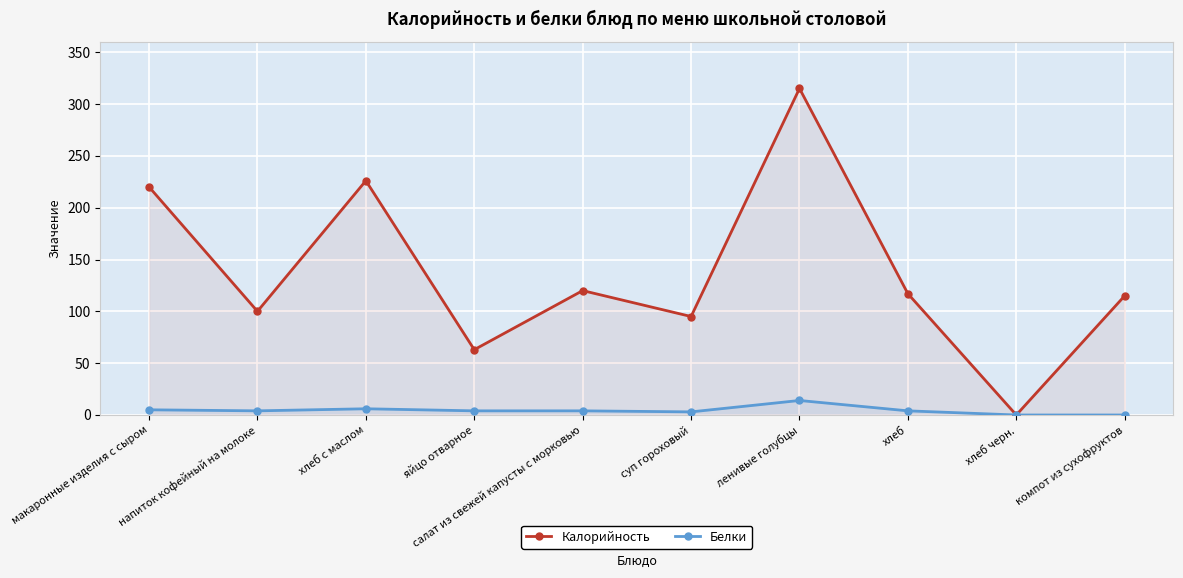

What is the maximum value shown in the chart?

315